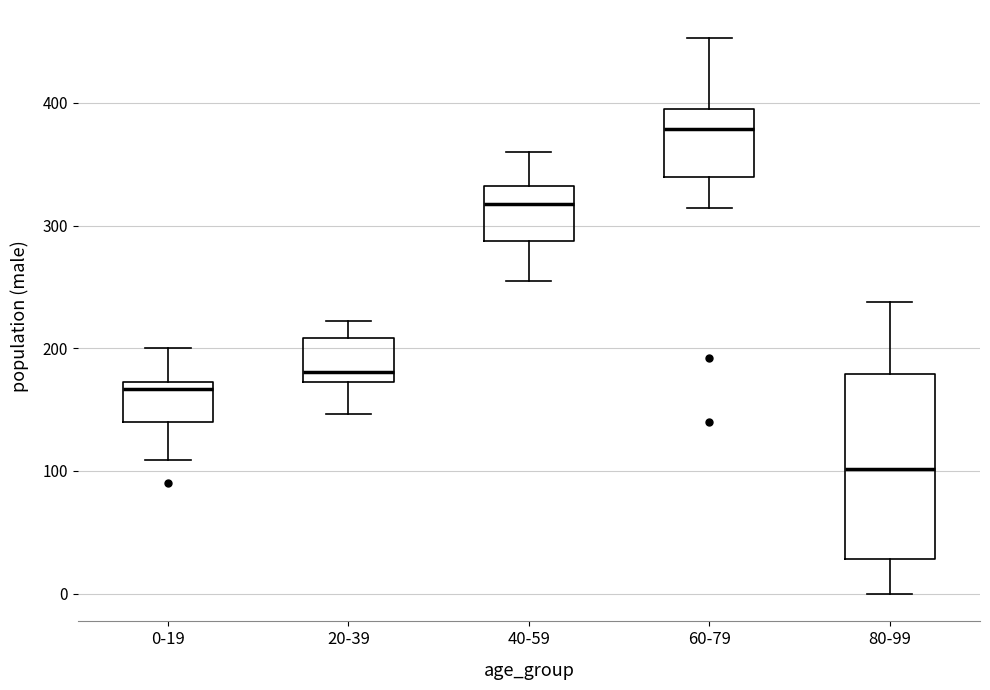

Where does the upper whisker of the box for 0-19 end on the y-axis? The values are not printed on the chart, so give them approximately, as read against the axis.

200